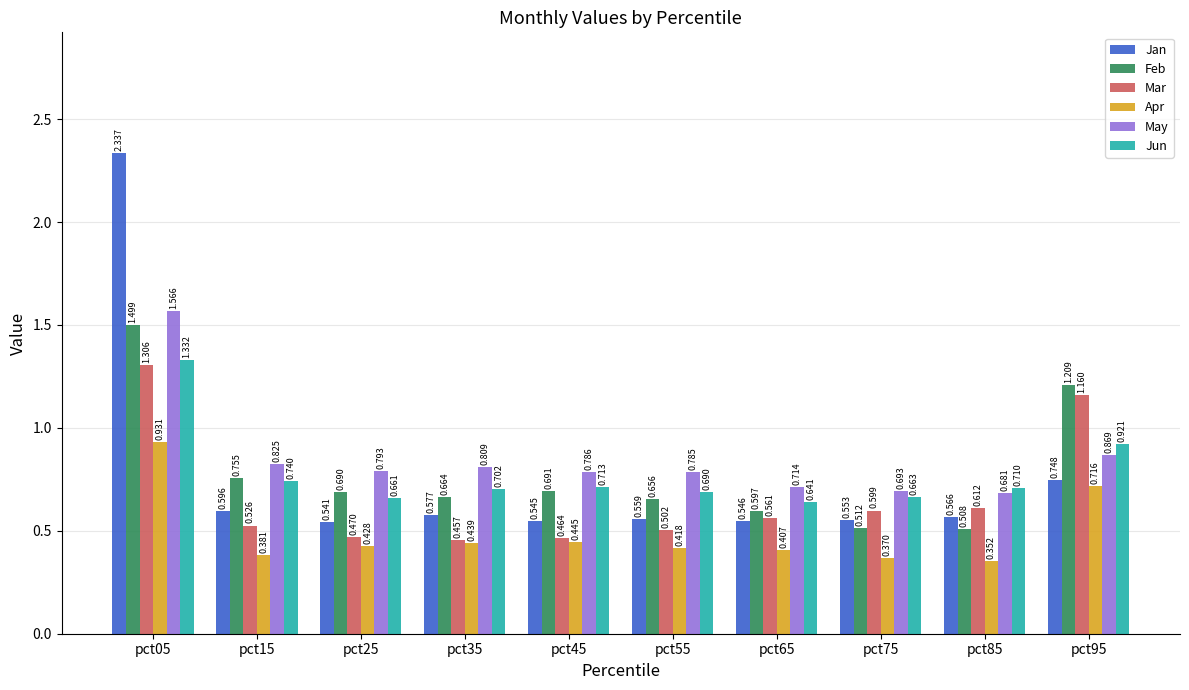

Between pct45 and pct85, which series saw the biggest shift?

Feb